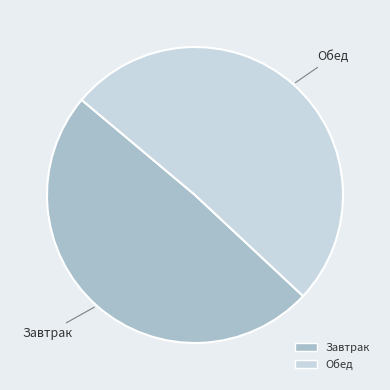

Between Обед and Завтрак, which is larger?

Обед